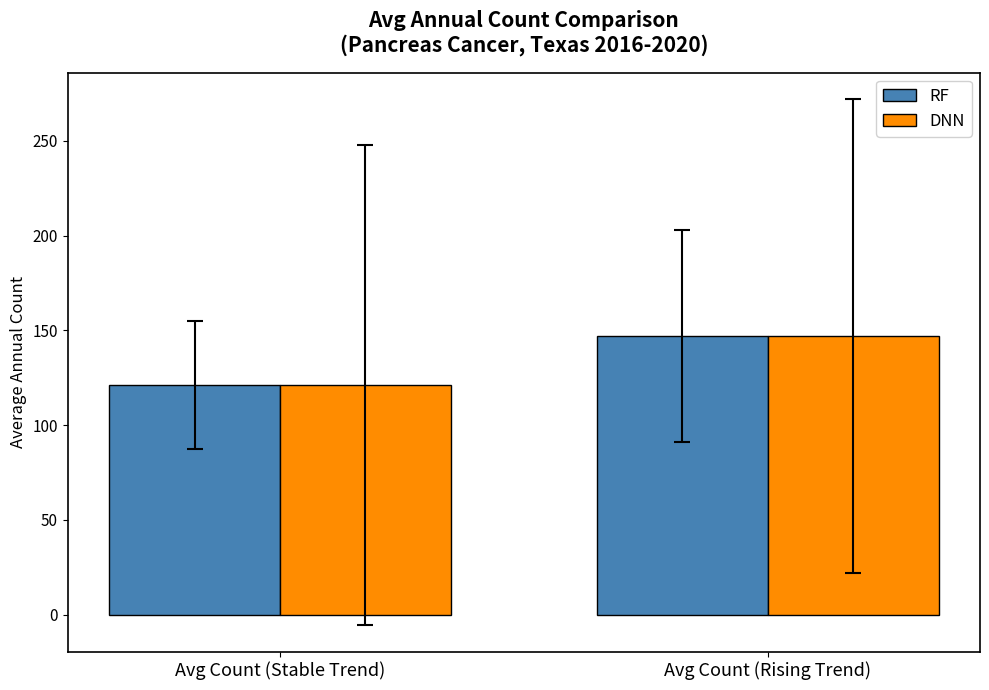

List the labels in order of DNN value, largest first.

Avg Count (Rising Trend), Avg Count (Stable Trend)